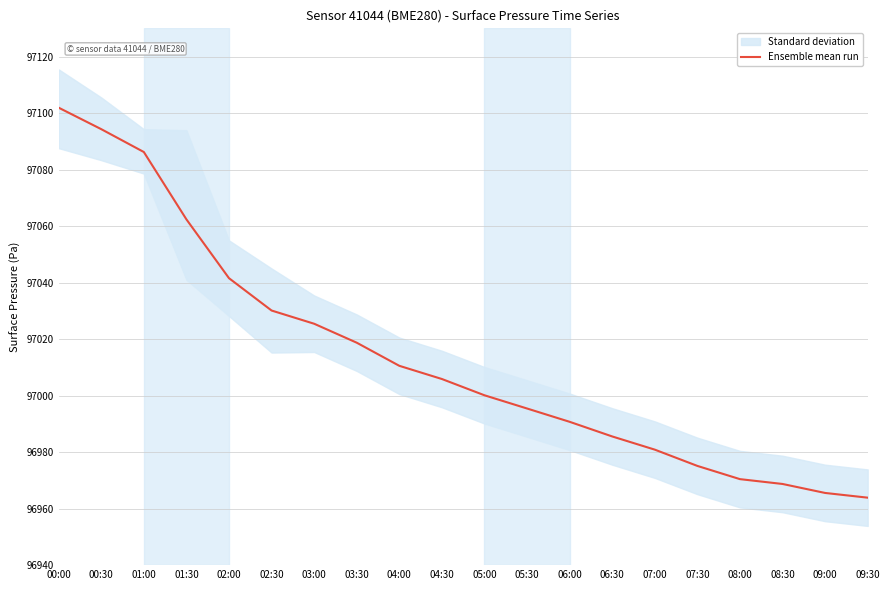

Between 01:00 and 01:30, which is larger?

01:00